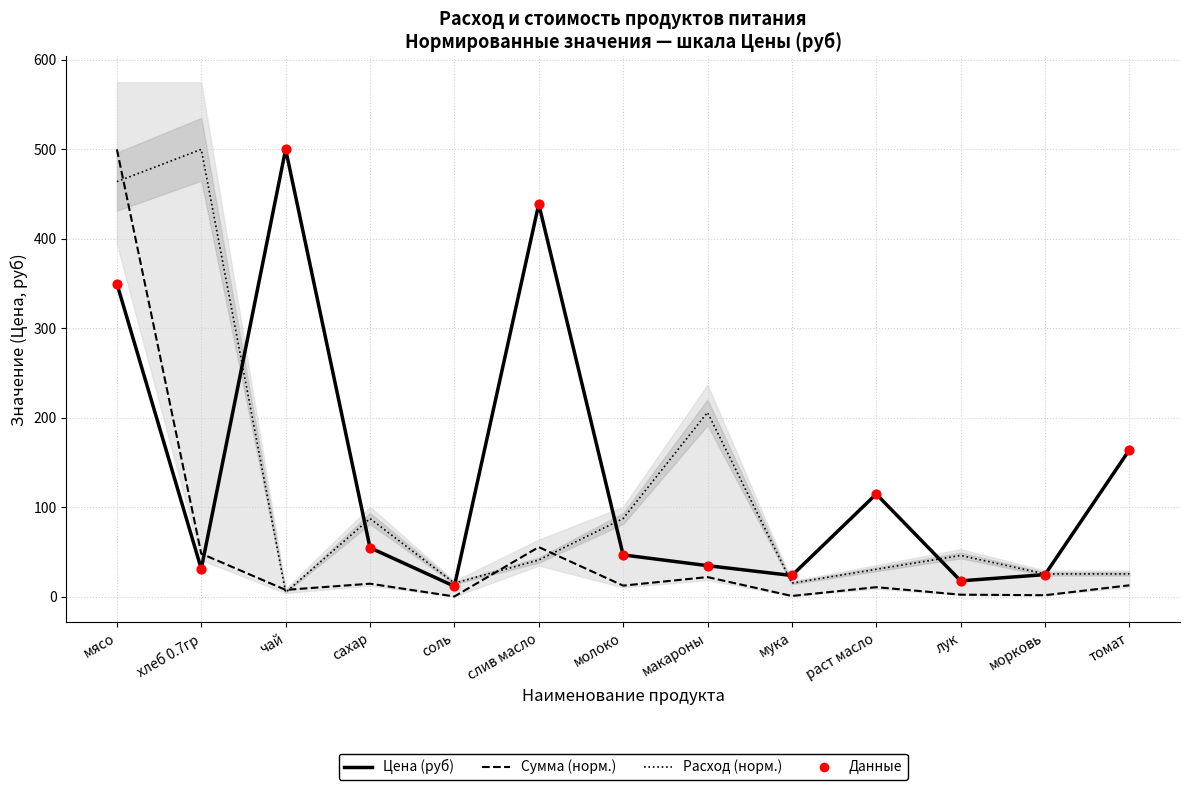

Which series has the largest Y range (max minus min)?

Сумма (руб, норм.)